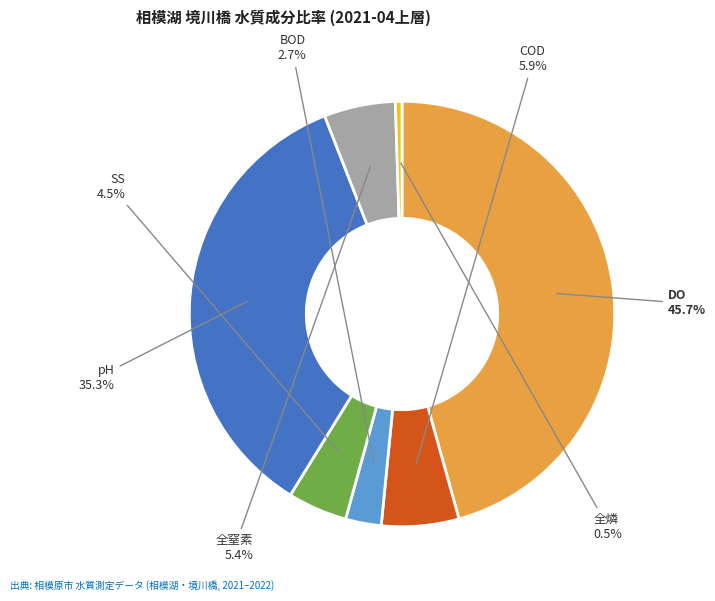

Is there a majority slice in this chart?

No